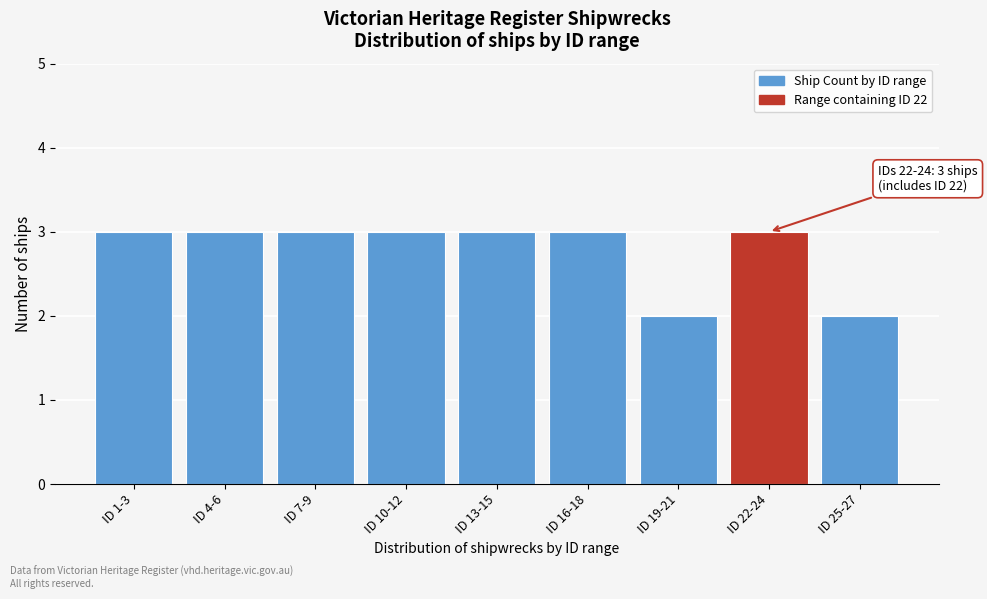

Reading left to right, extract all data points from this chart.

ID 1-3=3	ID 4-6=3	ID 7-9=3	ID 10-12=3	ID 13-15=3	ID 16-18=3	ID 19-21=2	ID 22-24=3	ID 25-27=2